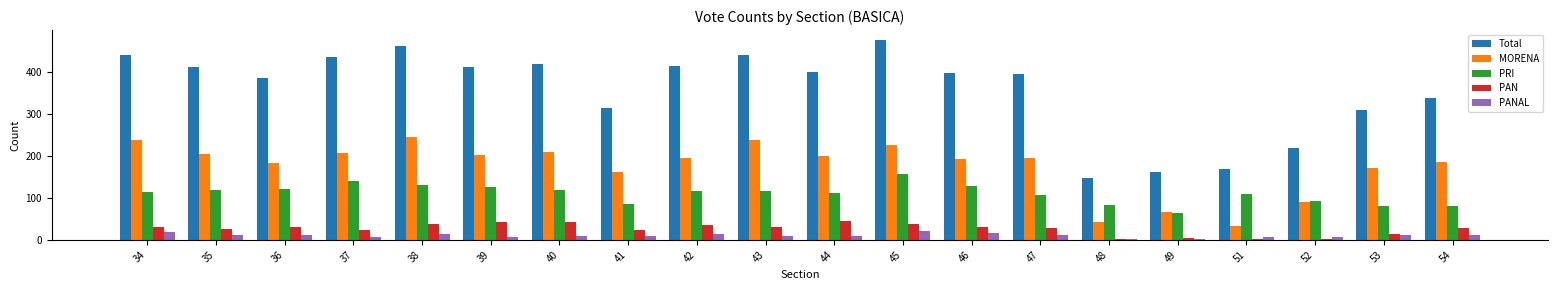

True or false: Total has a value of 147 at 48.

True